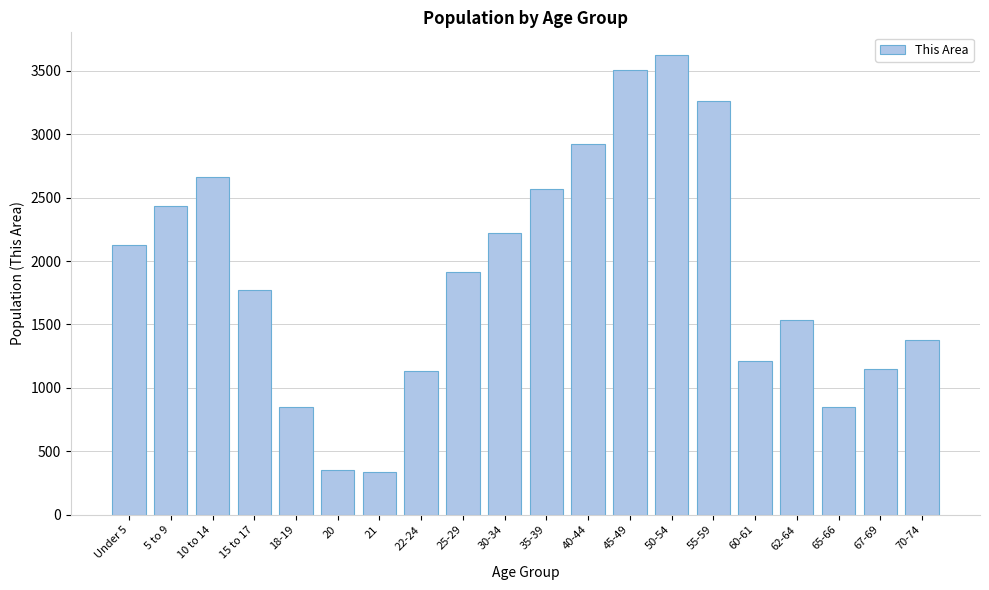

Is it true that the value at 5 to 9 is 2437?

True